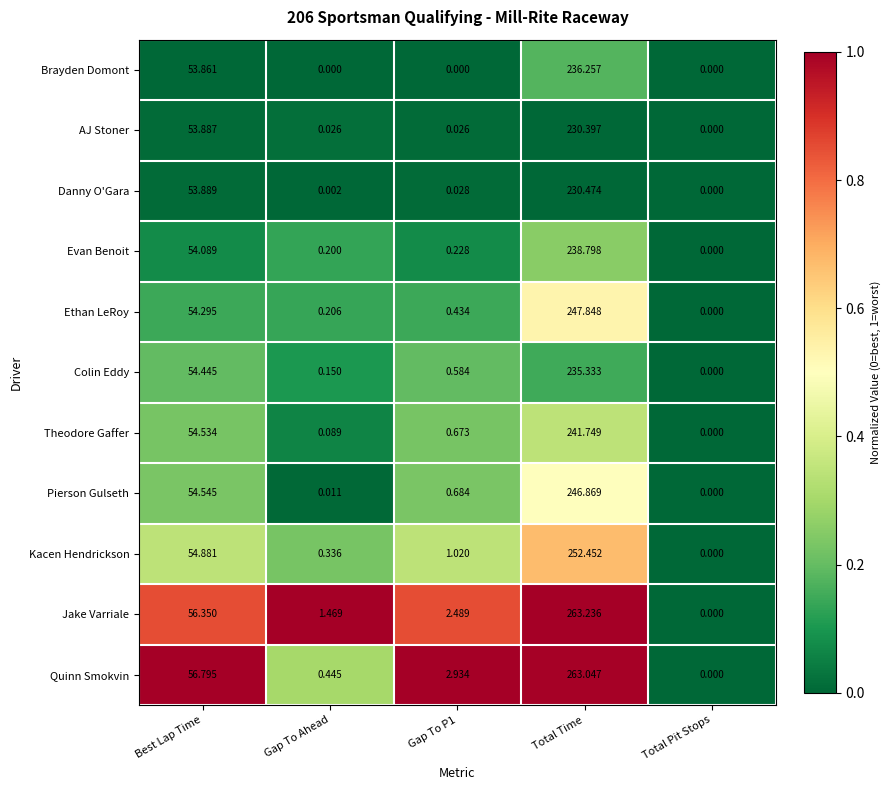

At which category is the sum across all series the highest?

Total Time